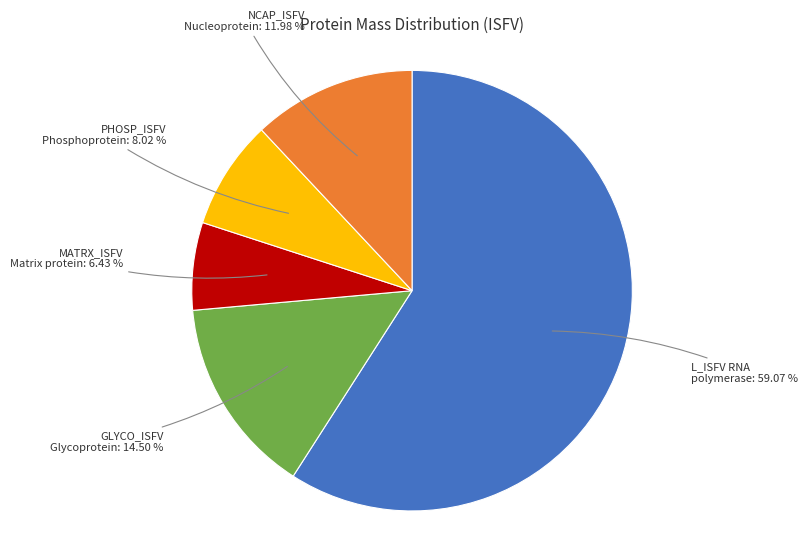

To the nearest percent, what is the difference between the largest and smallest slice percentages?

53%